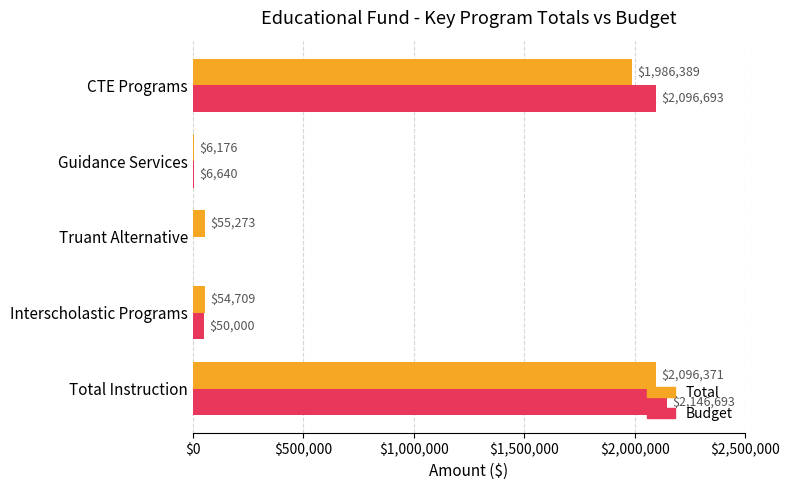

What is the highest value of the Budget series?

2146693